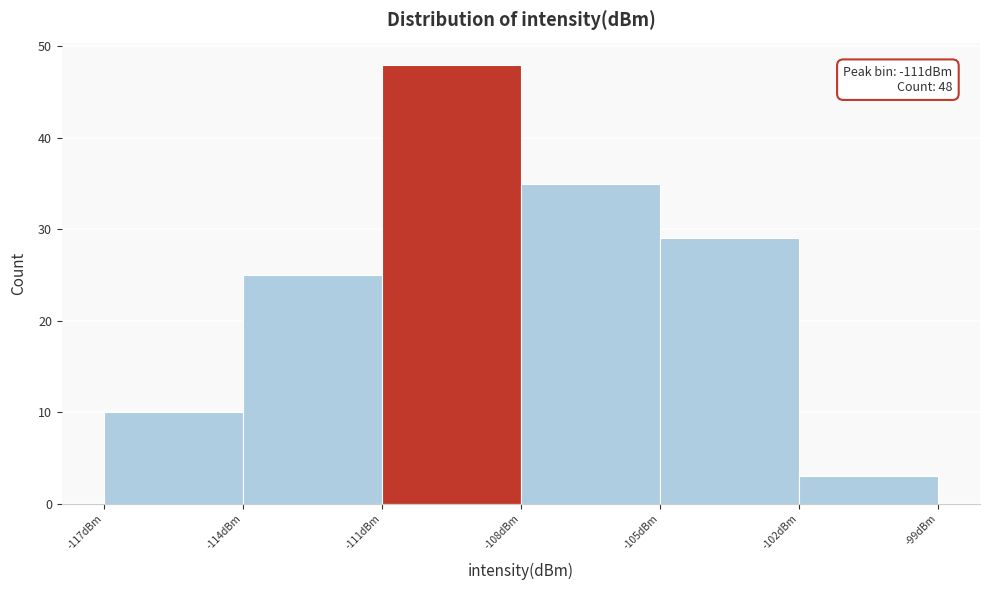

Over which range of the x-axis is the bar tallest?

-111 to -108